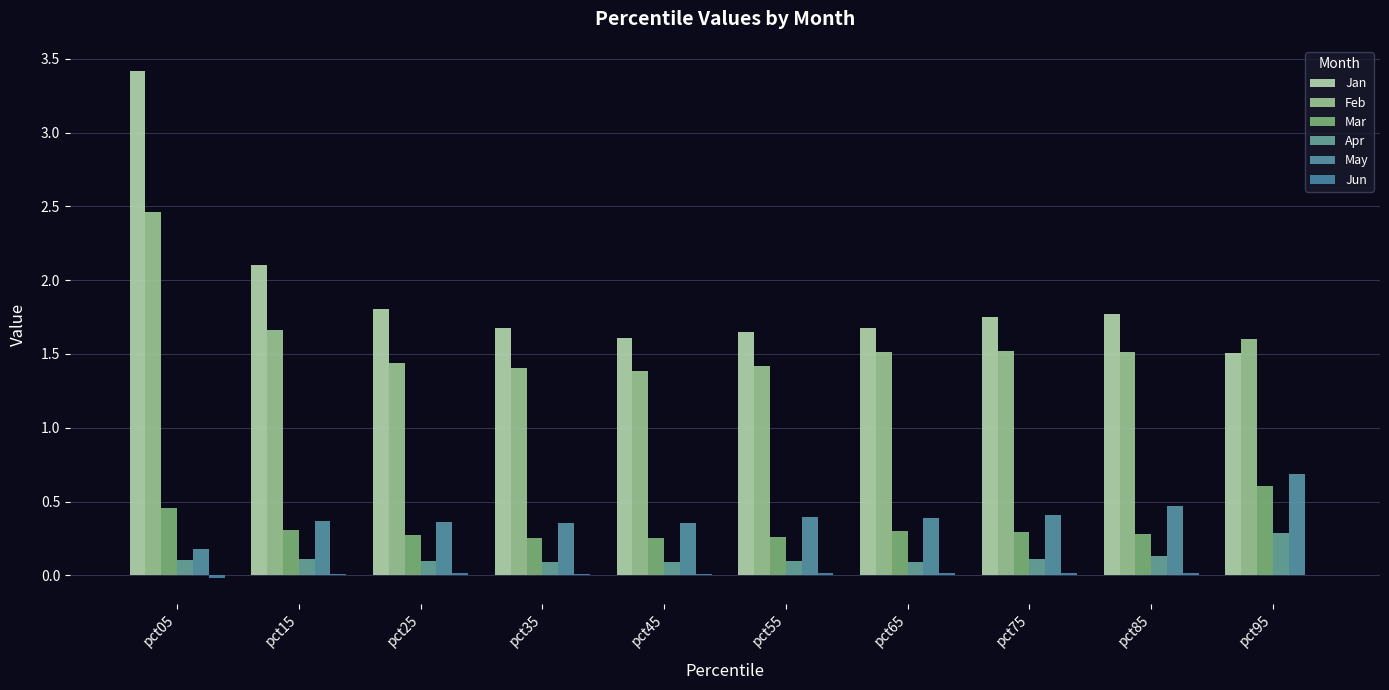

Is the value of Jun at pct45 greater than the value of Mar at pct75?

No